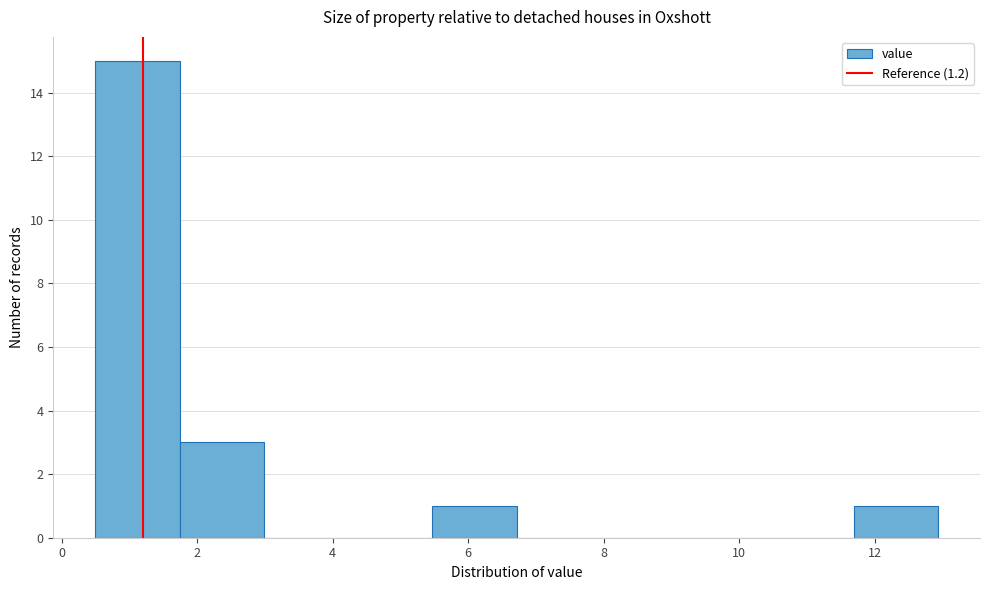

Which range on the x-axis has the tallest bar?

0.6 to 1.8